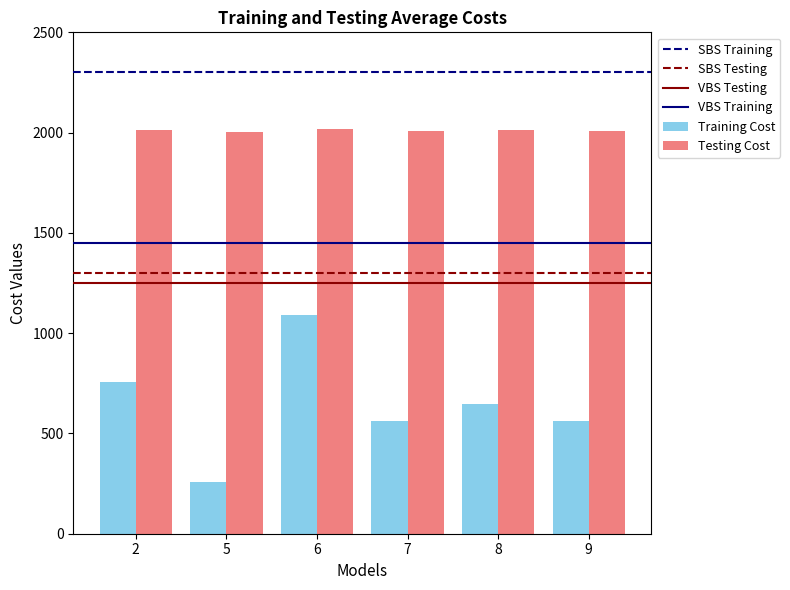

Does the chart contain stacked bars?

No